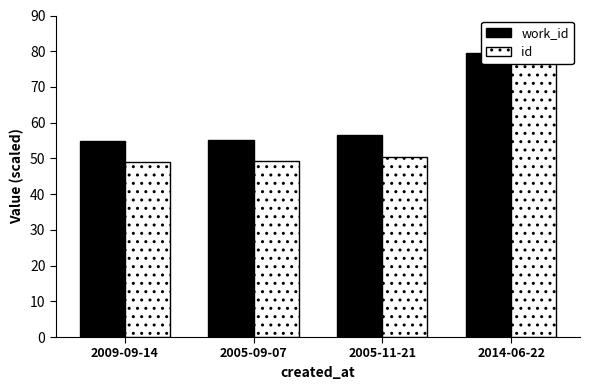

Reading left to right, list all the values displayed in this chart.

work_id: 2009-09-14=54.8	2005-09-07=55.2	2005-11-21=56.5	2014-06-22=79.5
id: 2009-09-14=49.0	2005-09-07=49.2	2005-11-21=50.4	2014-06-22=80.3